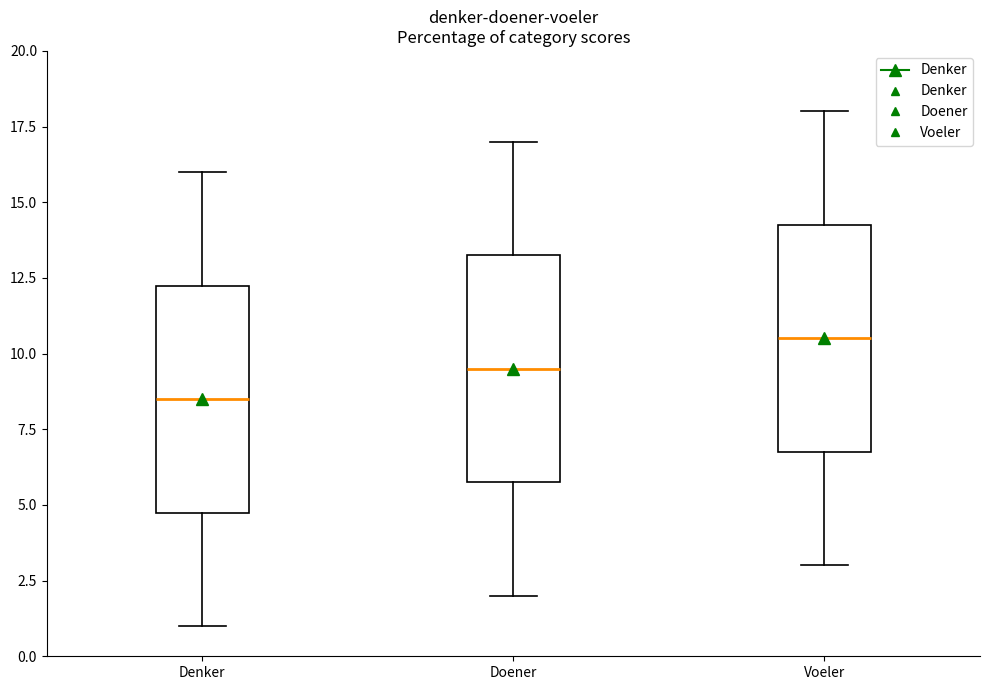

Reading left to right, transcribe this box plot: for each box, give where its median line is, the range the box spans, and where its two whiskers end, as read against the y-axis. The values are not printed on the chart, so give them approximately, as read against the axis.

Denker: median 8.5, box 5.0 to 12.5, whiskers 1.0 to 16.0
Doener: median 9.5, box 6.0 to 13.5, whiskers 2.0 to 17.0
Voeler: median 10.5, box 7.0 to 14.5, whiskers 3.0 to 18.0